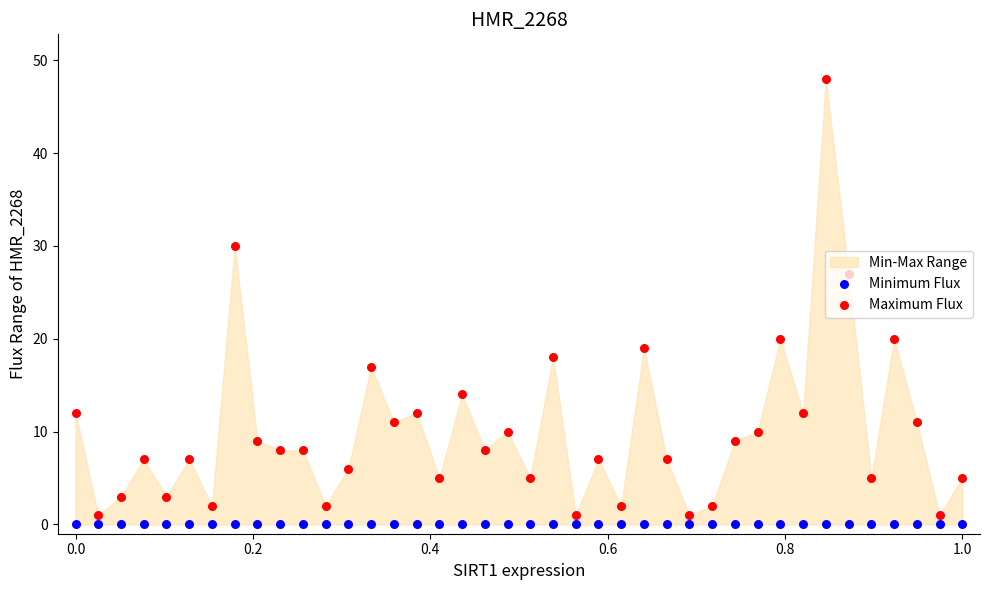

Which series has the largest total across all categories?

Maximum Flux